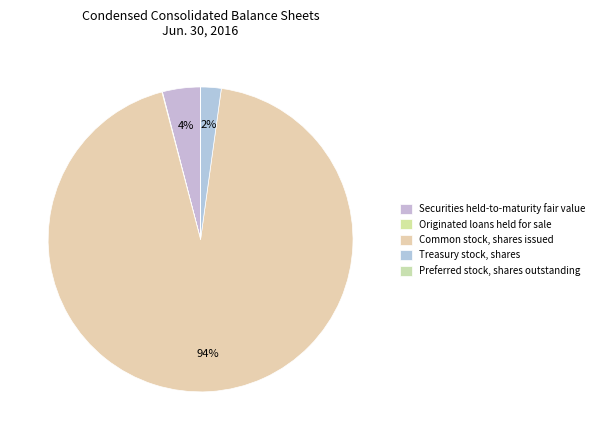

Do Treasury stock, shares and Preferred stock, shares outstanding together represent more than half of the pie?

No